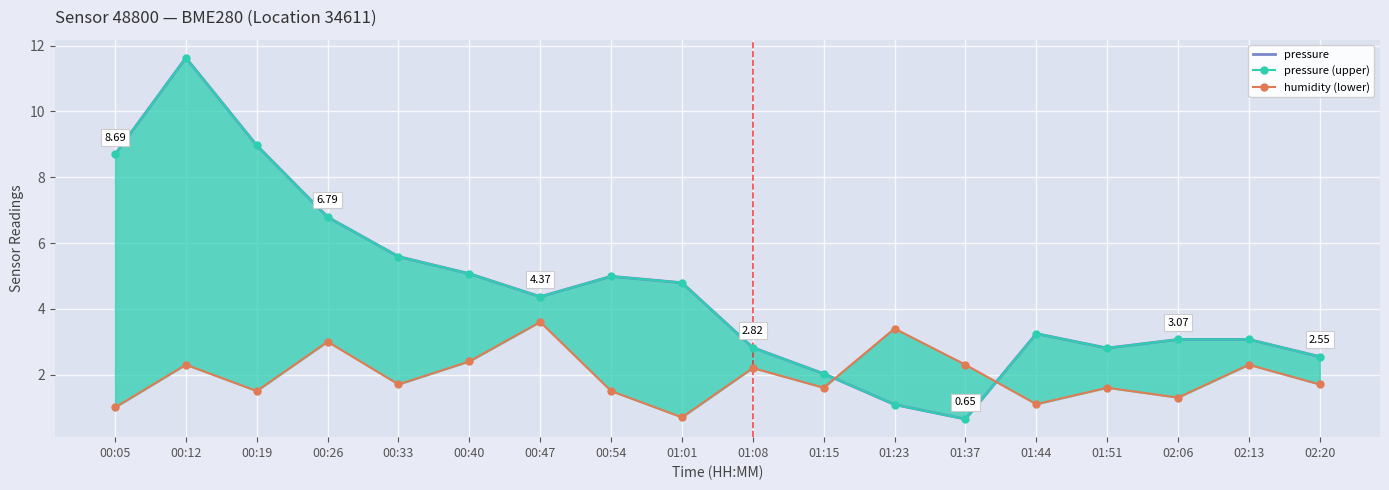

Which series has the largest total across all categories?

pressure